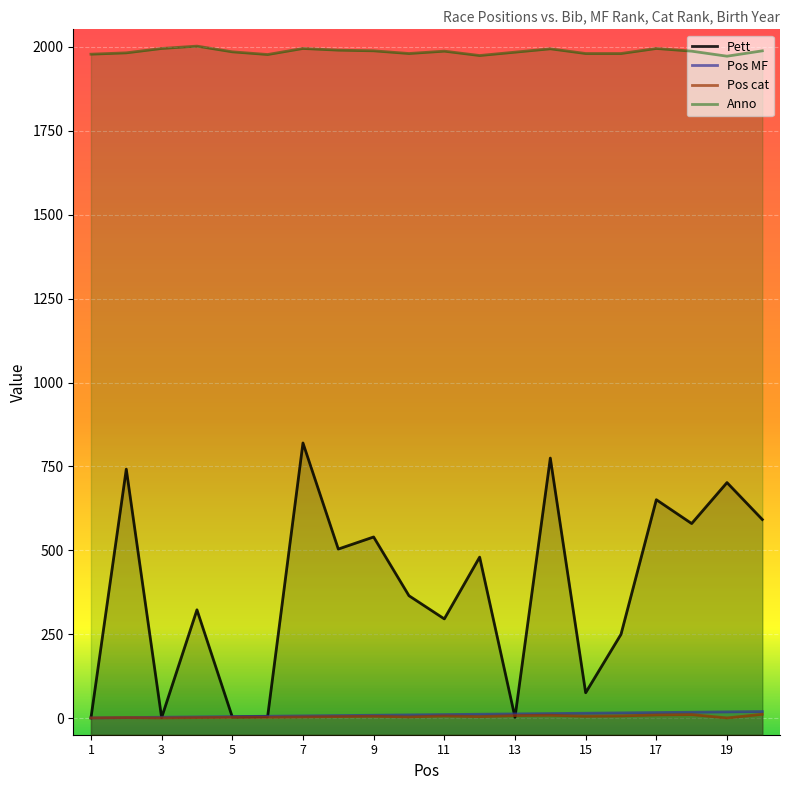

True or false: Anno has more than 0 points higher than both neighbors.

True